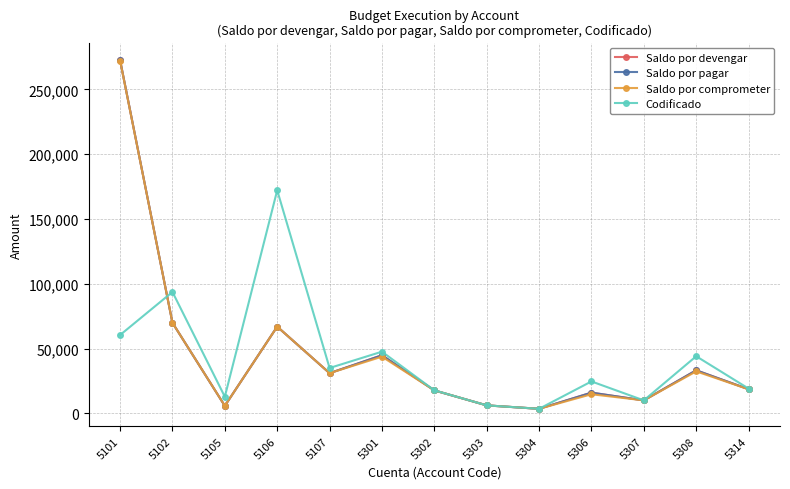

Does the chart have visible grid lines?

Yes